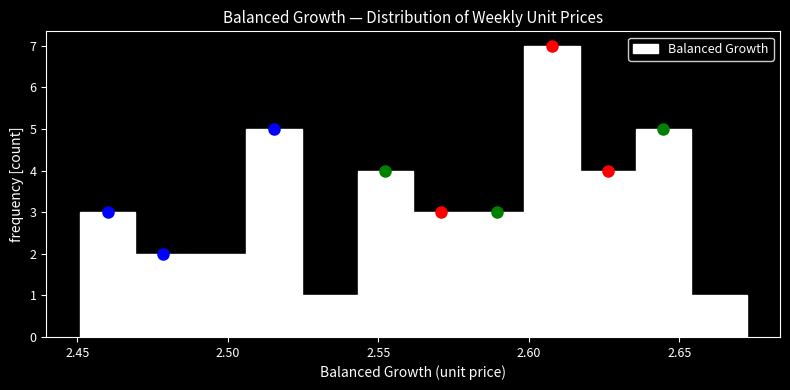

Read against the x-axis, roughly where is the centre of the tallest bar?

2.610